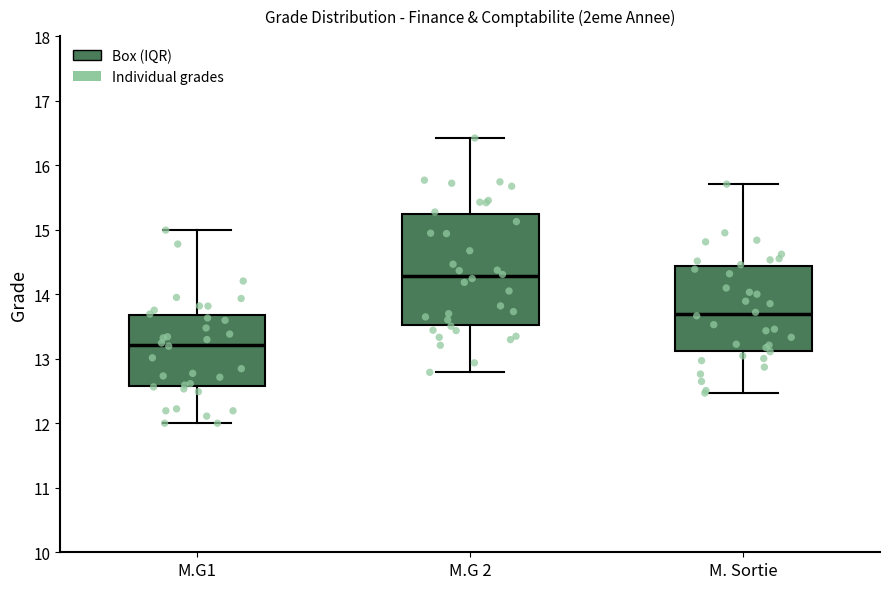

Which box's median line is the highest?

M.G 2